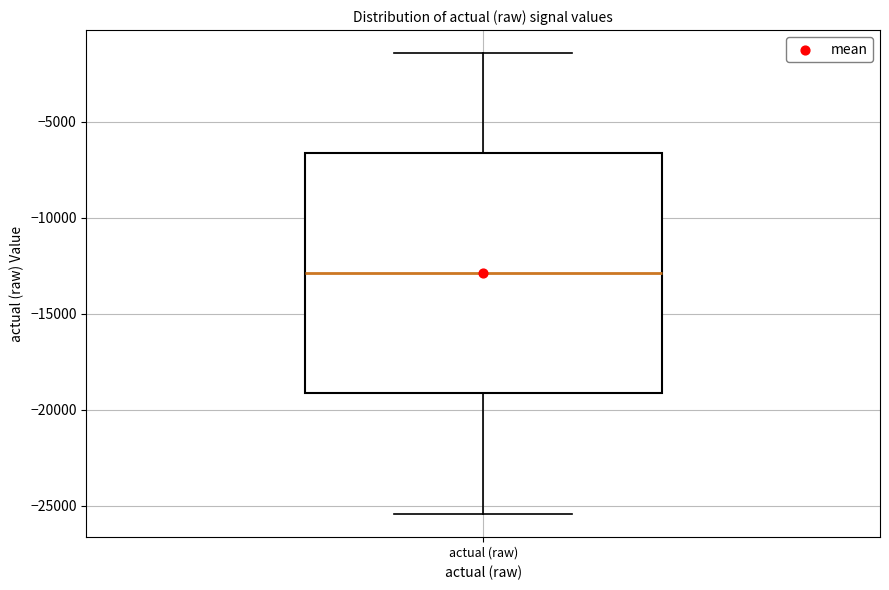

Where does the median line of the box for actual (raw) sit on the y-axis? The values are not printed on the chart, so give them approximately, as read against the axis.

-13000